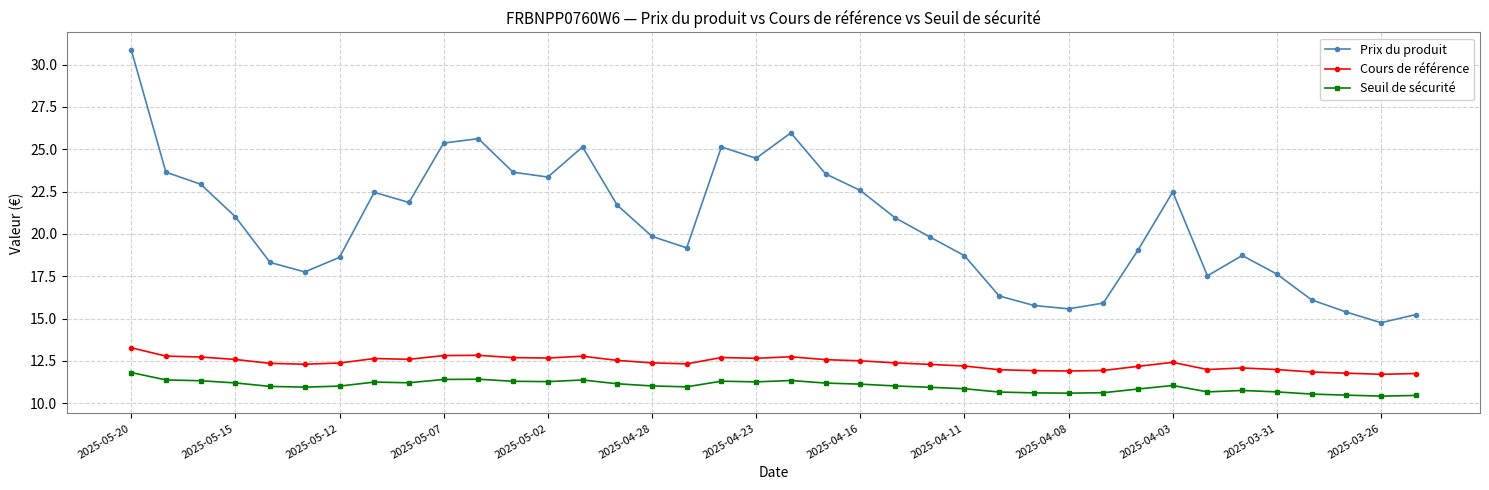

Does the chart have visible grid lines?

Yes